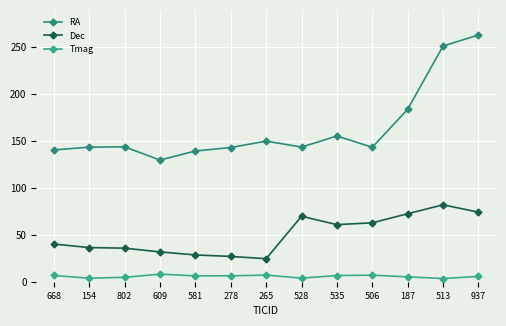

Rank the series by their maximum value, from lowest to highest.

Tmag, Dec, RA